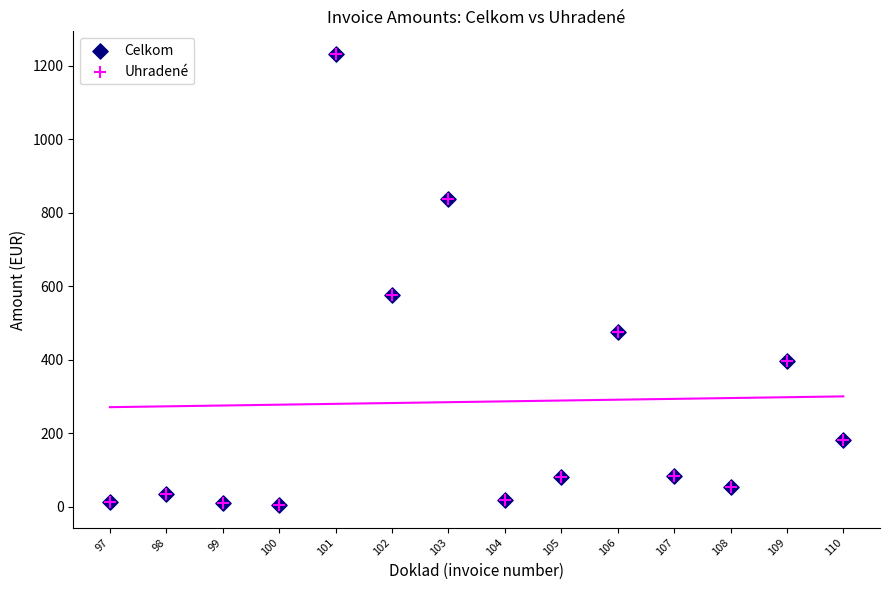

What are all the series names shown in the legend?

Celkom, Uhradené